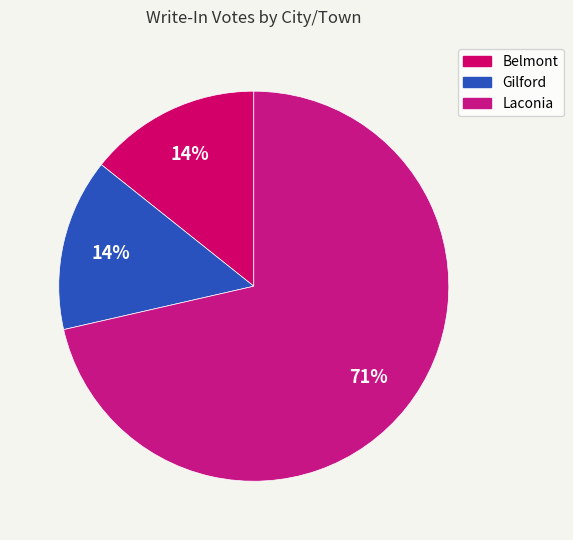

Is the sum of Gilford and Laconia greater than half?

Yes